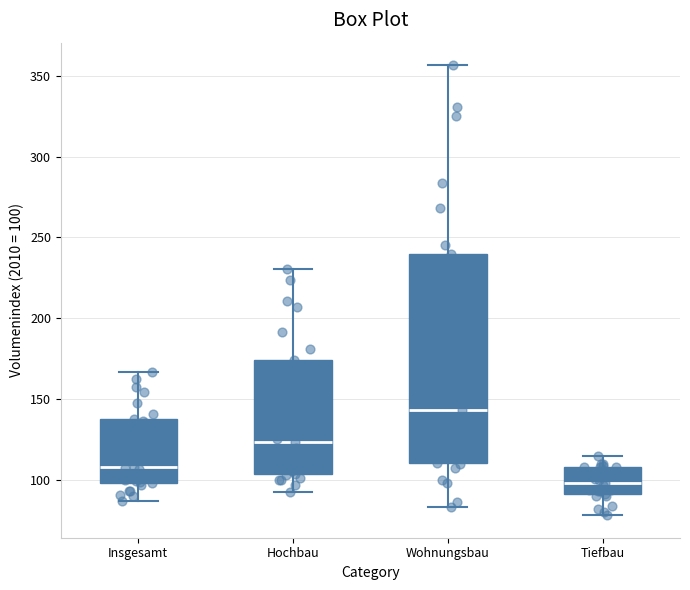

Where does the median line of the box for Tiefbau sit on the y-axis? The values are not printed on the chart, so give them approximately, as read against the axis.

100